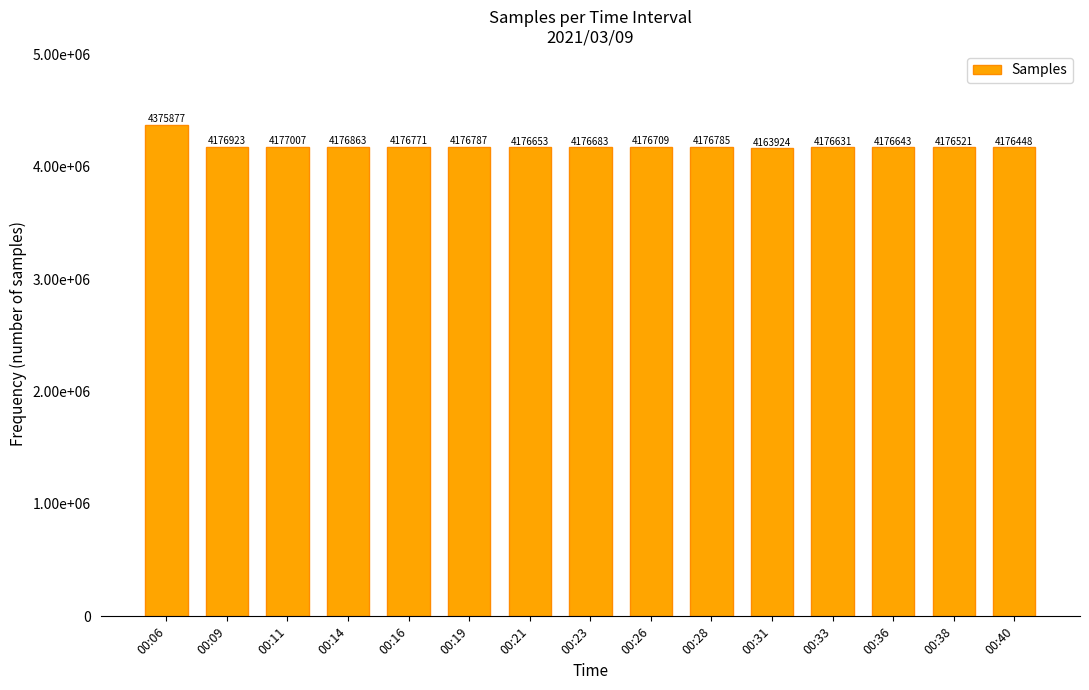

Are the bars horizontal?

No